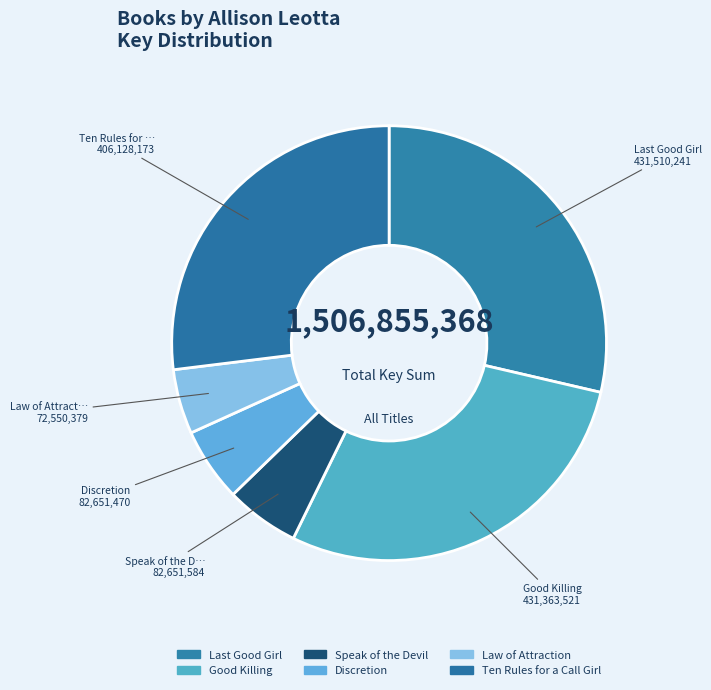

Is Discretion the majority of the pie?

No